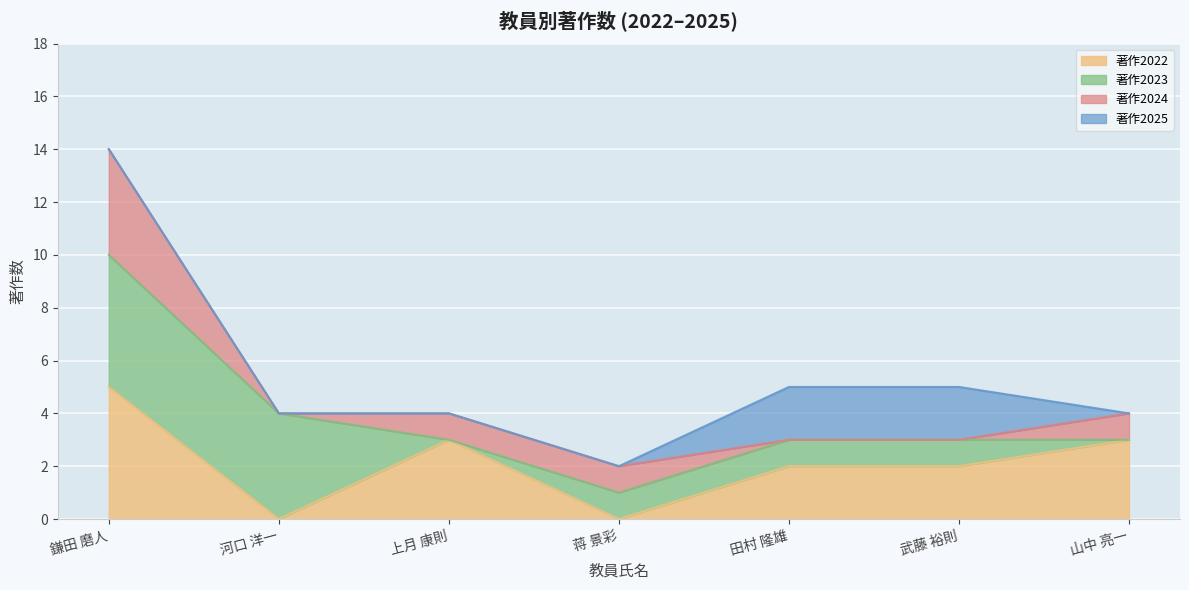

True or false: 著作2023 and 著作合計(欧文) intersect in this chart.

False